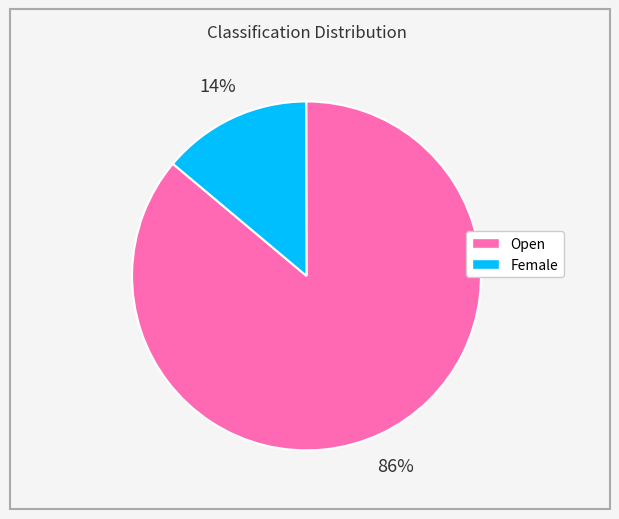

To the nearest percent, what is the difference between the Female and Open slice percentages?

72%